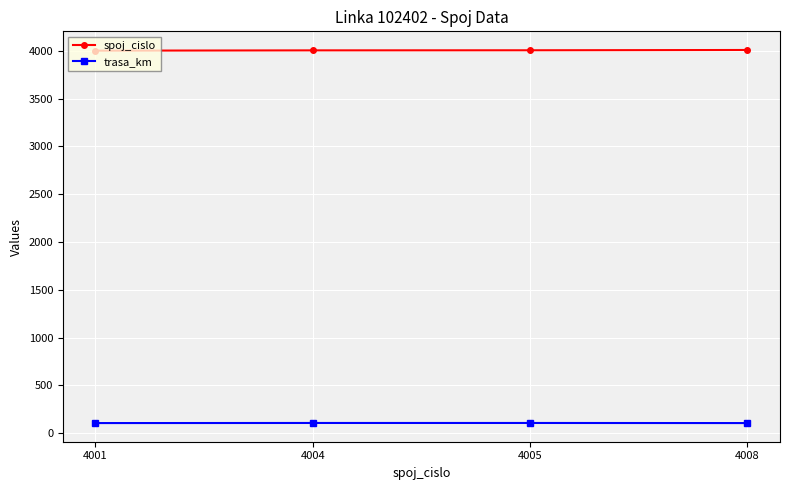

Which series has the largest total across all categories?

spoj_cislo